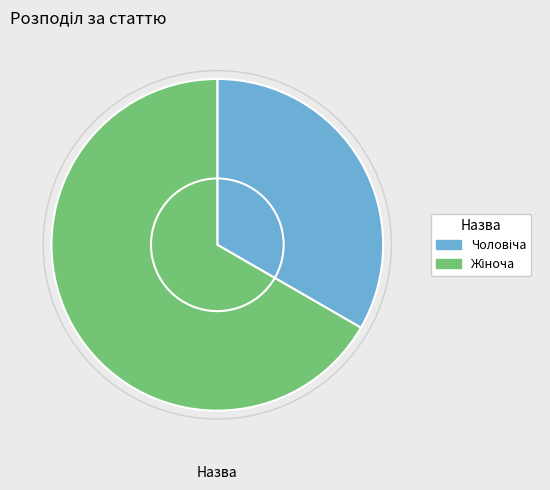

Does any single category account for the majority?

Yes